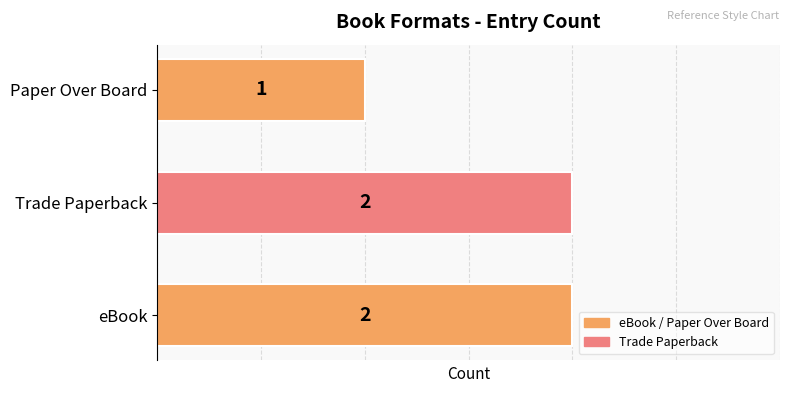

Which label corresponds to the smallest value in the chart?

Paper Over Board